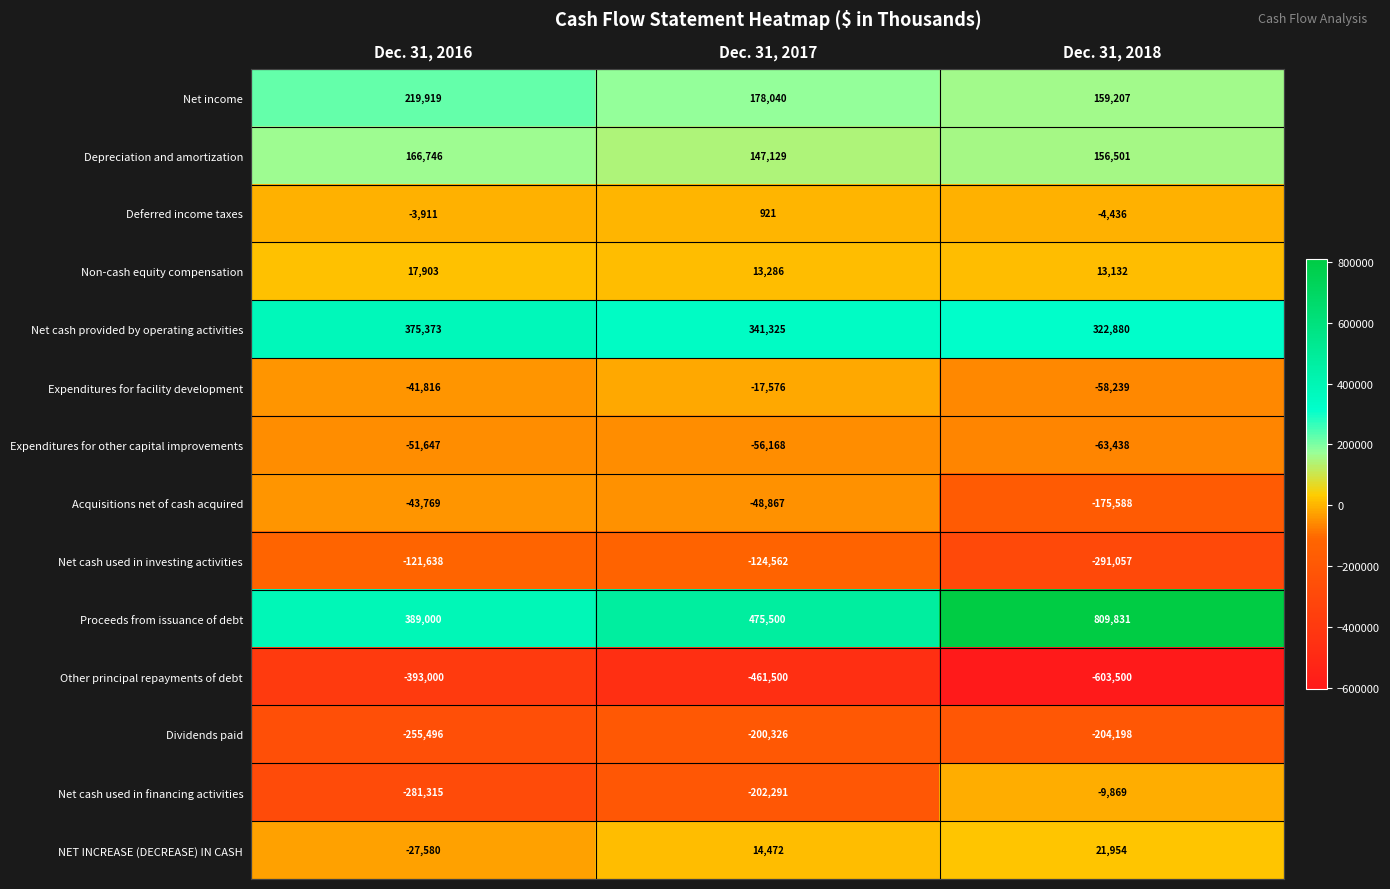

At which category is the sum across all series the highest?

Dec. 31, 2018